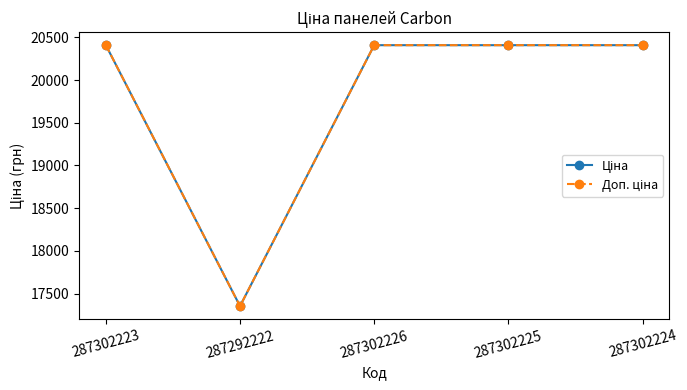

Which series has the largest total across all categories?

Ціна